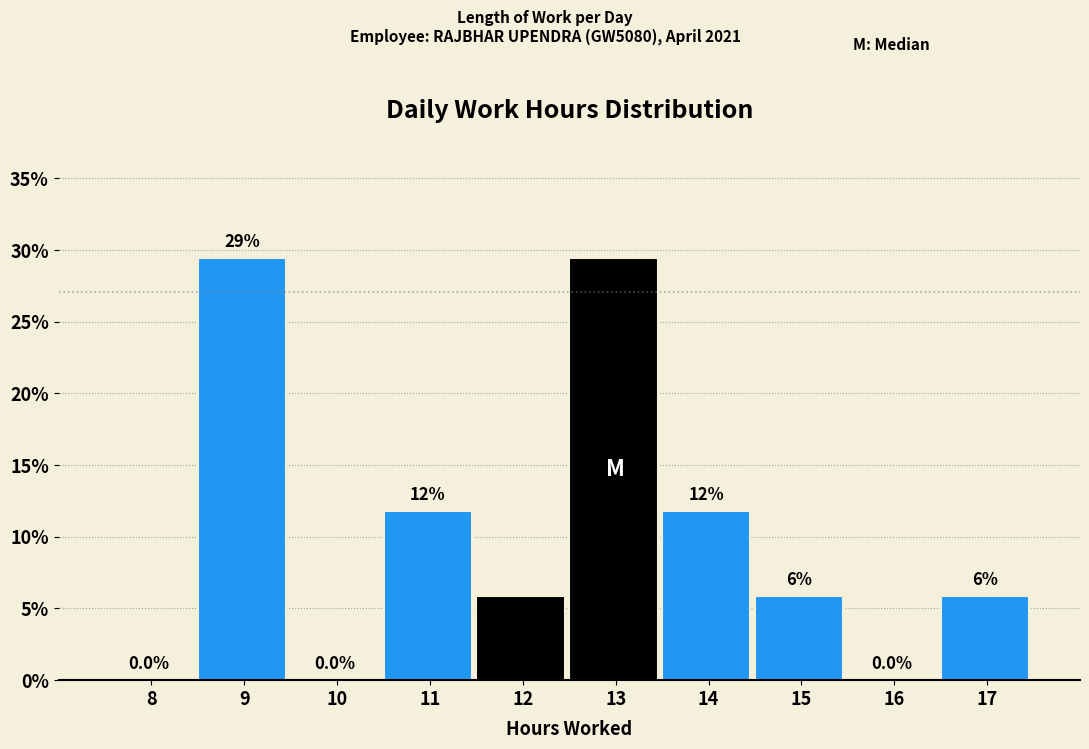

Are the bars horizontal?

No